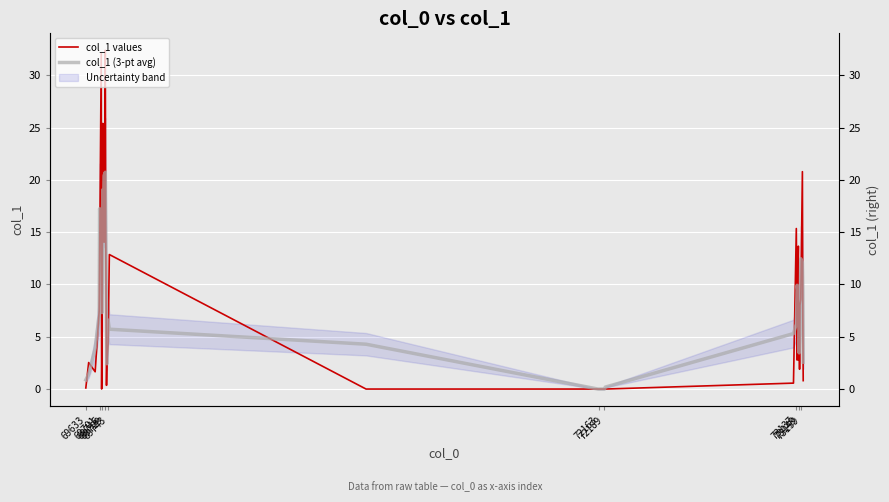

At which category is the sum across all series the highest?

69729